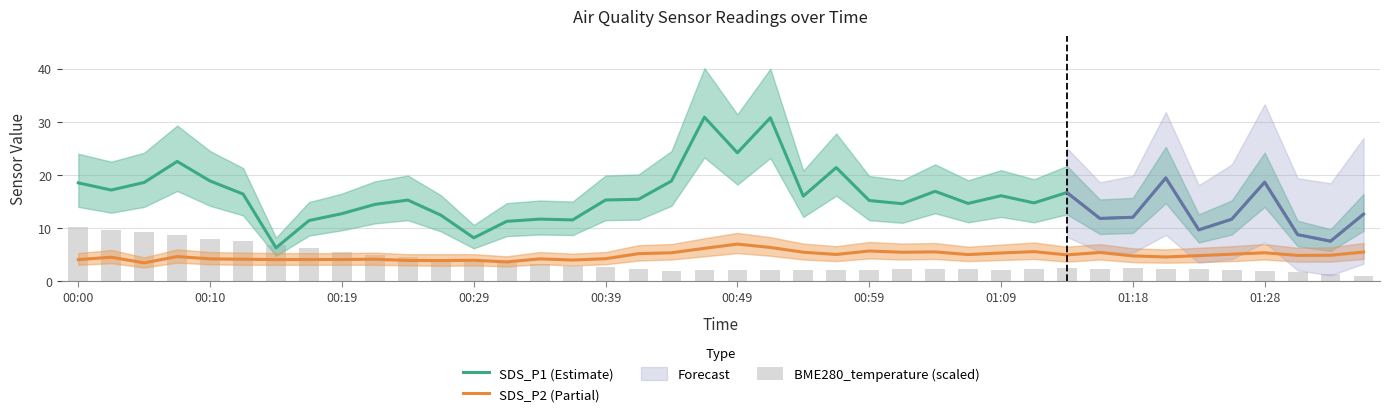

The value of SDS_P2 (Partial) at 01:28 is 5.4. True or false?

True